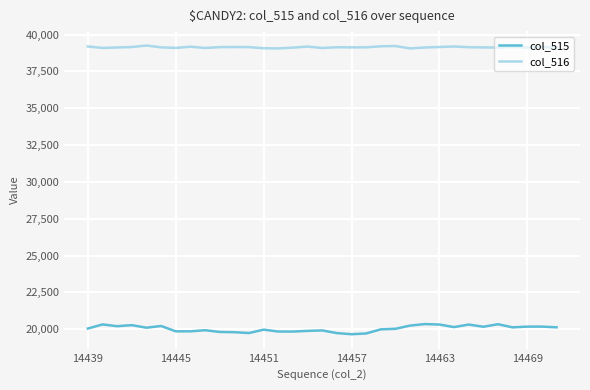

Which series has the largest range (max minus min)?

col_515